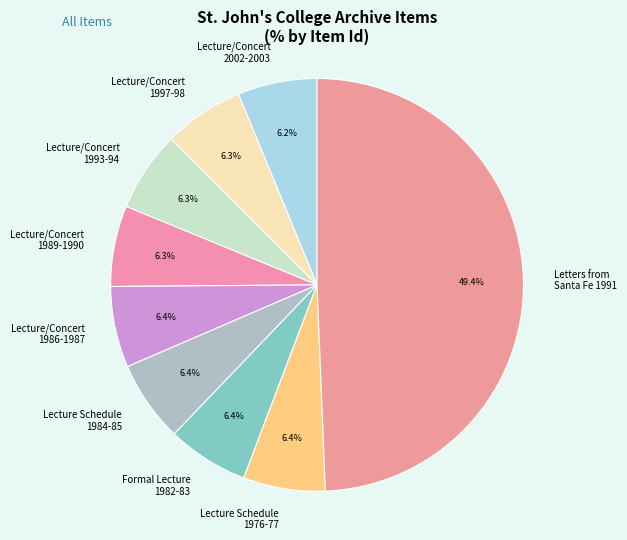

Is the sum of Lecture/Concert 1986-1987 and Lecture/Concert 1989-1990 greater than half?

No